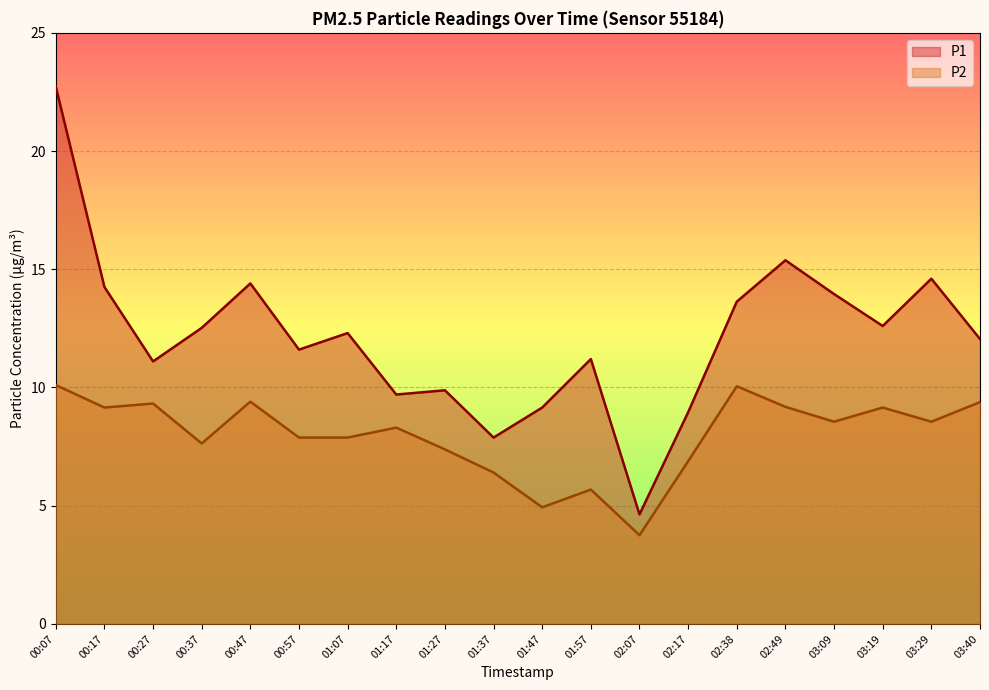

True or false: P1 and P2 intersect in this chart.

False